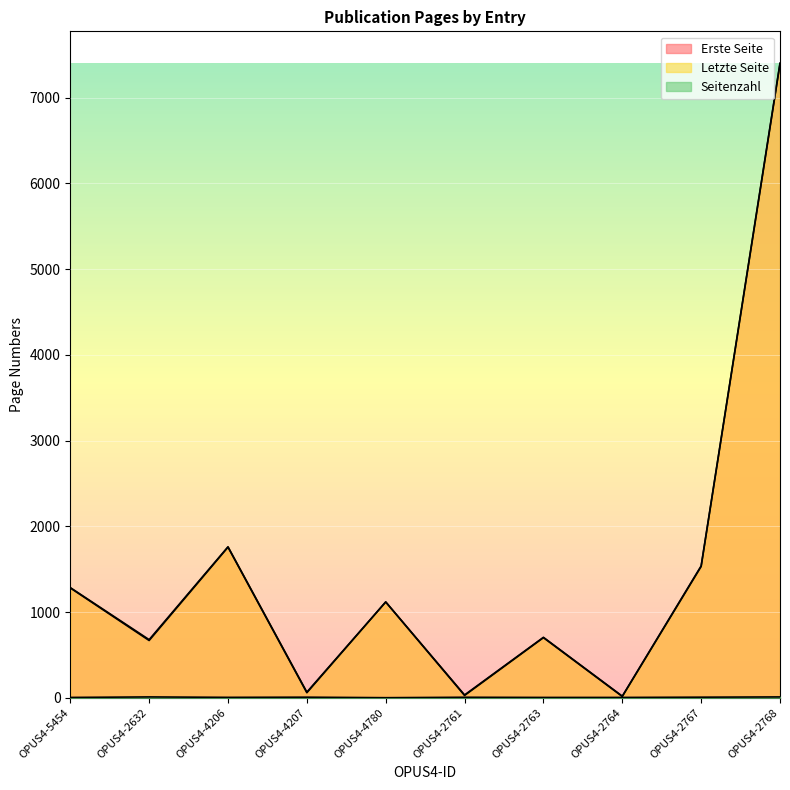

How many Seitenzahl values are between 4 and 7?

7